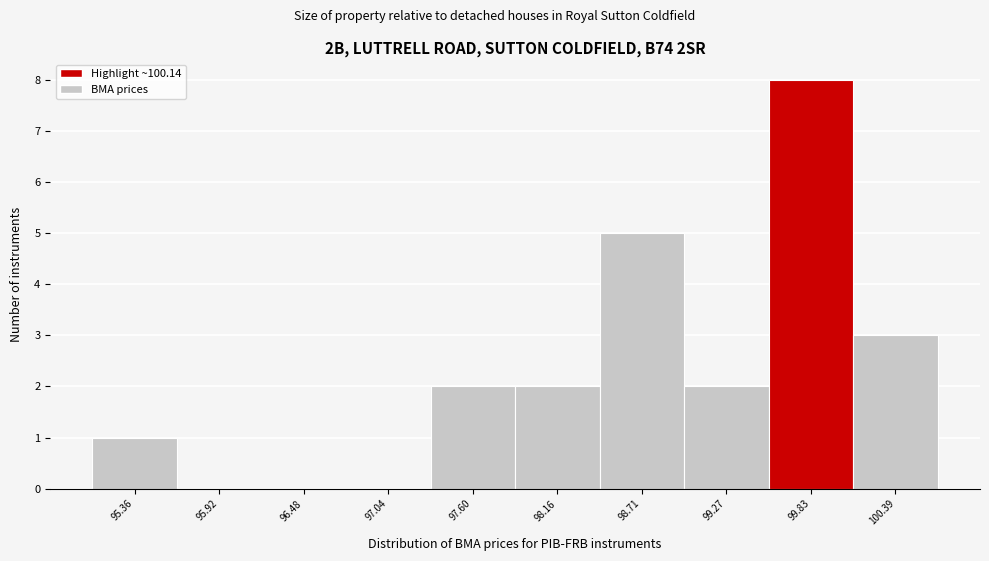

Reading left to right, list all the values displayed in this chart.

95.36=1	95.92=0	96.48=0	97.04=0	97.60=2	98.16=2	98.71=5	99.27=2	99.83=8	100.39=3